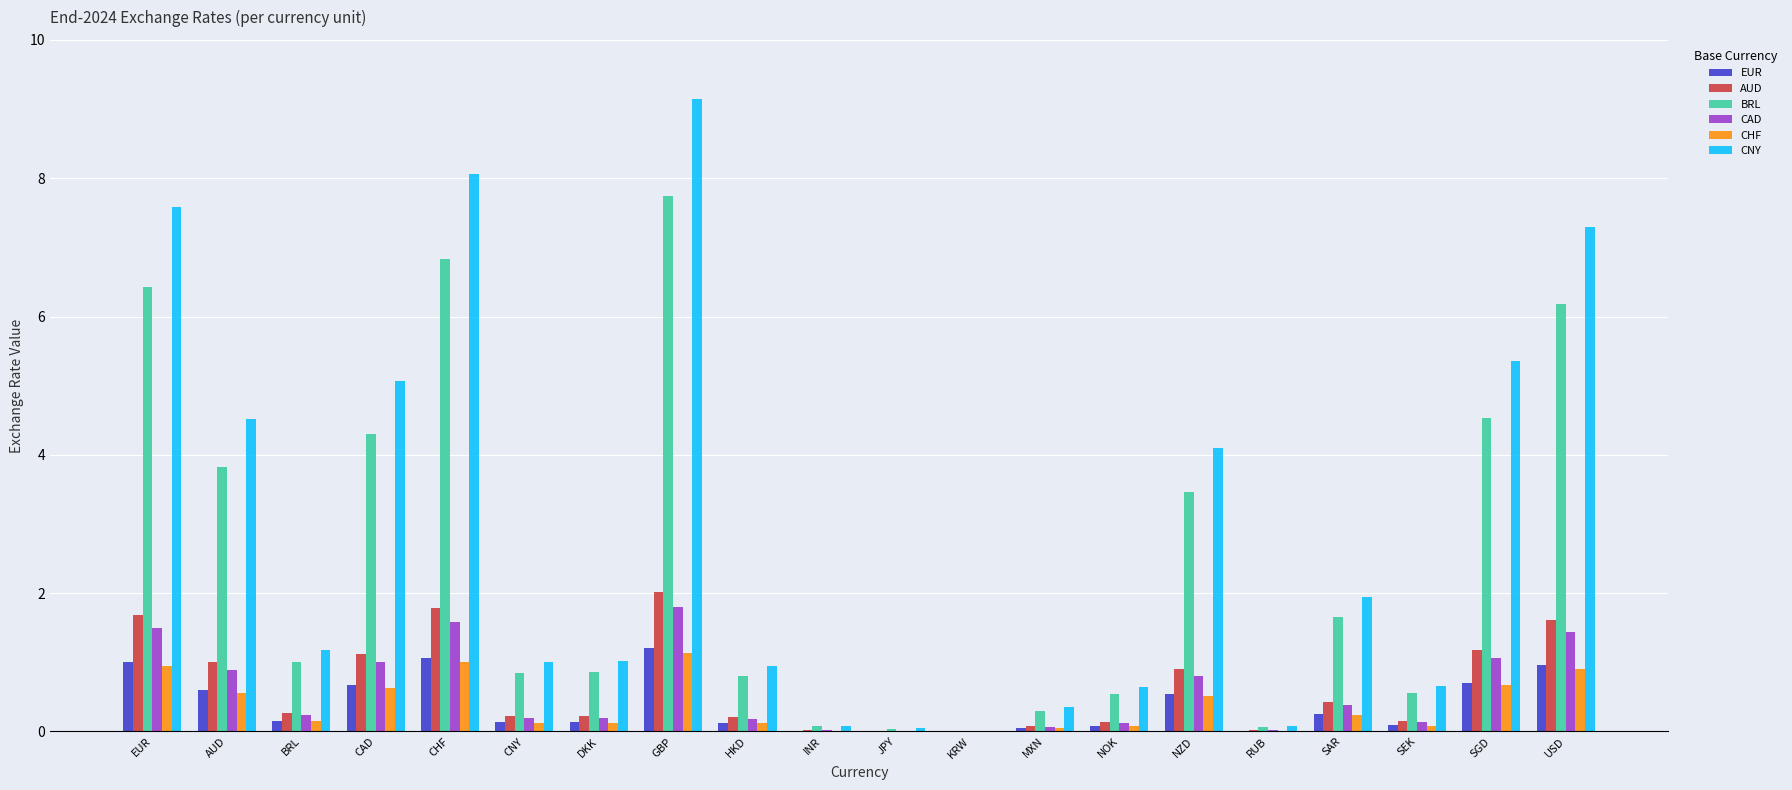

True or false: AUD has a value of 0.3 at BRL.

True